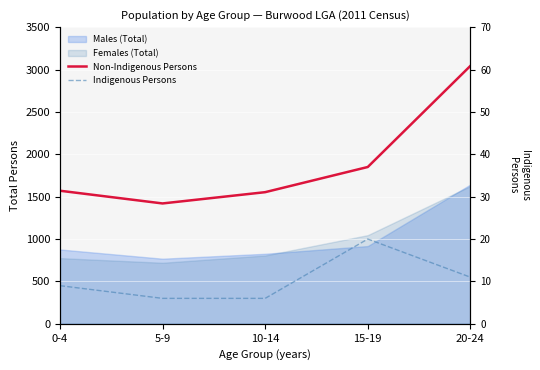

At which category does Indigenous Persons reach its first local peak?

15-19